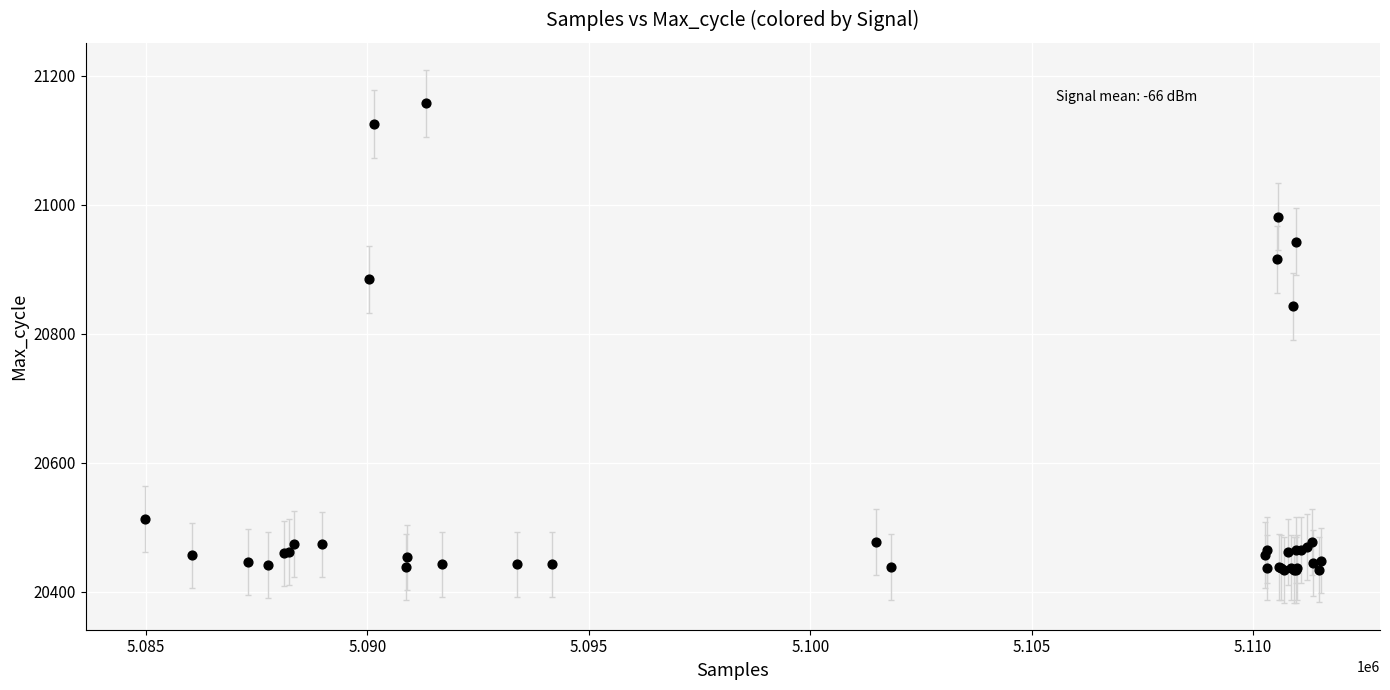

What Y value in the scatter plot is closest to 20795?

20842